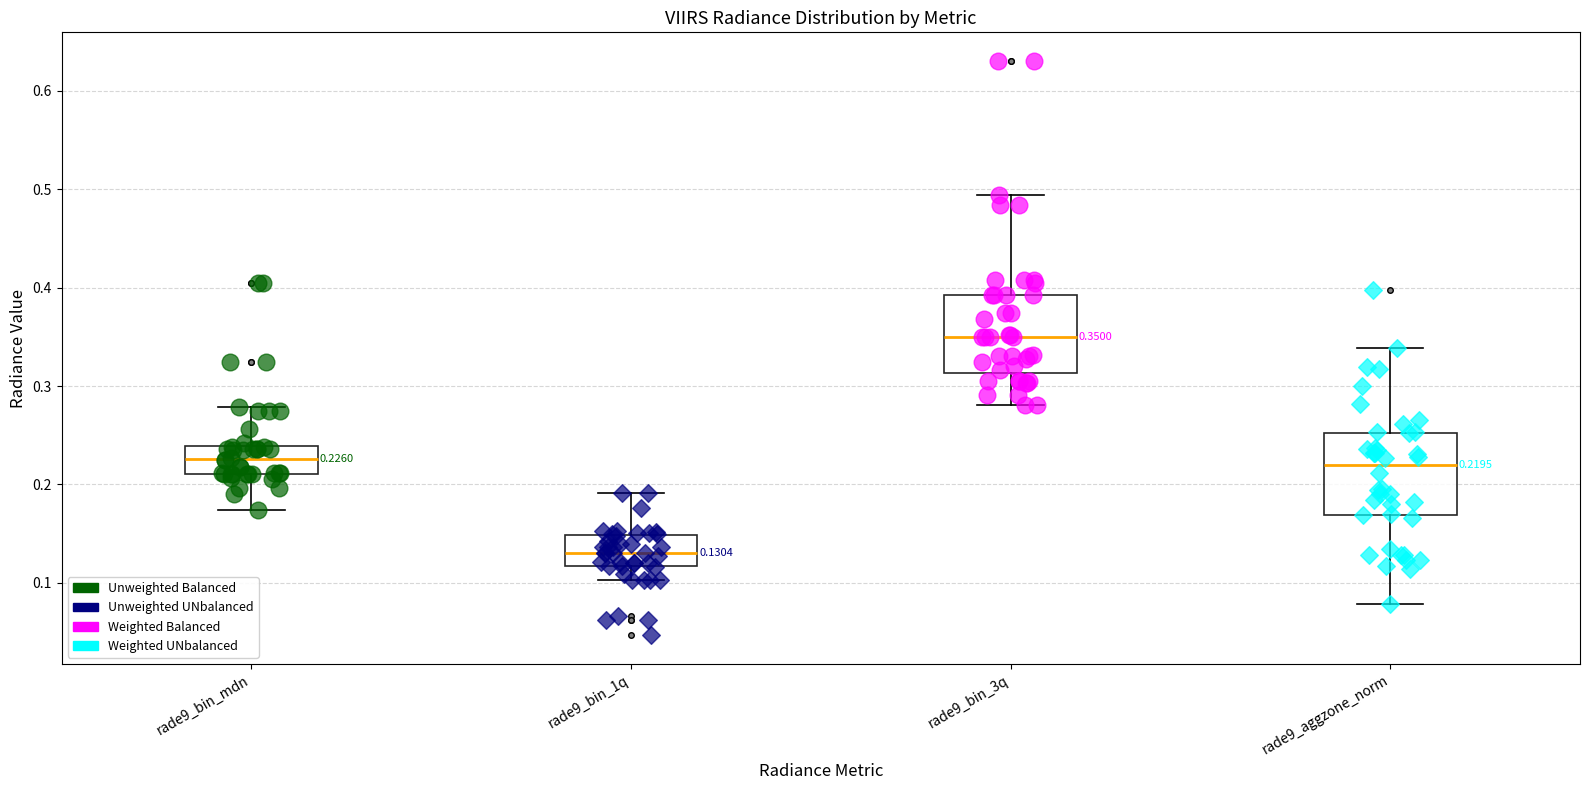

Which box's median line is the lowest?

rade9_bin_1q